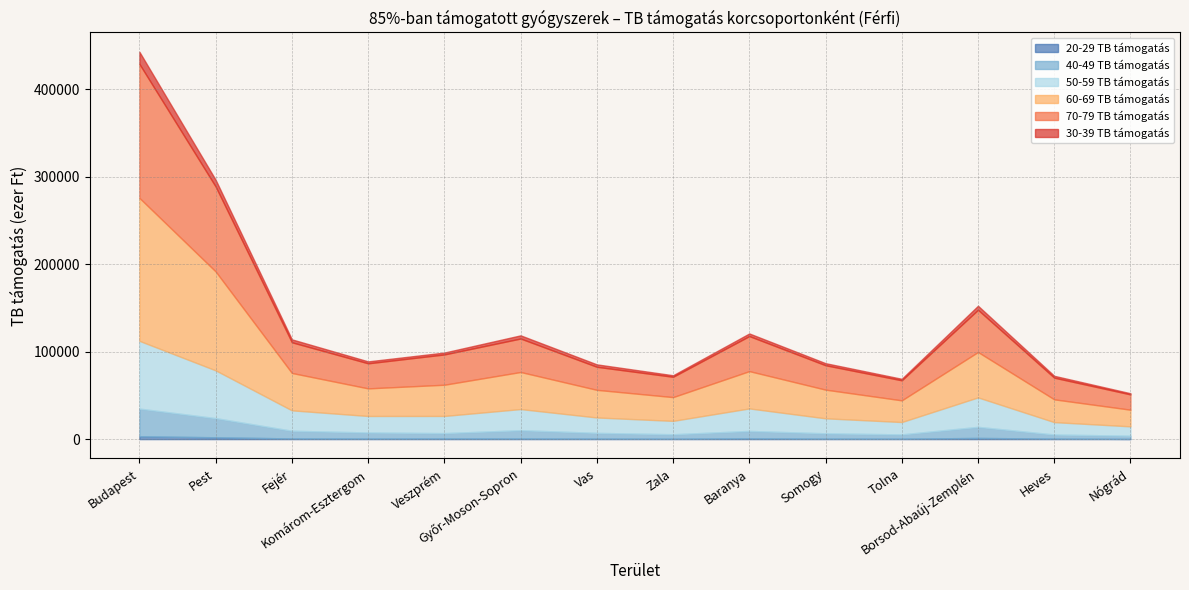

Rank the series by their maximum value, from lowest to highest.

20-29 TB támogatás, 30-39 TB támogatás, 40-49 TB támogatás, 50-59 TB támogatás, 70-79 TB támogatás, 60-69 TB támogatás